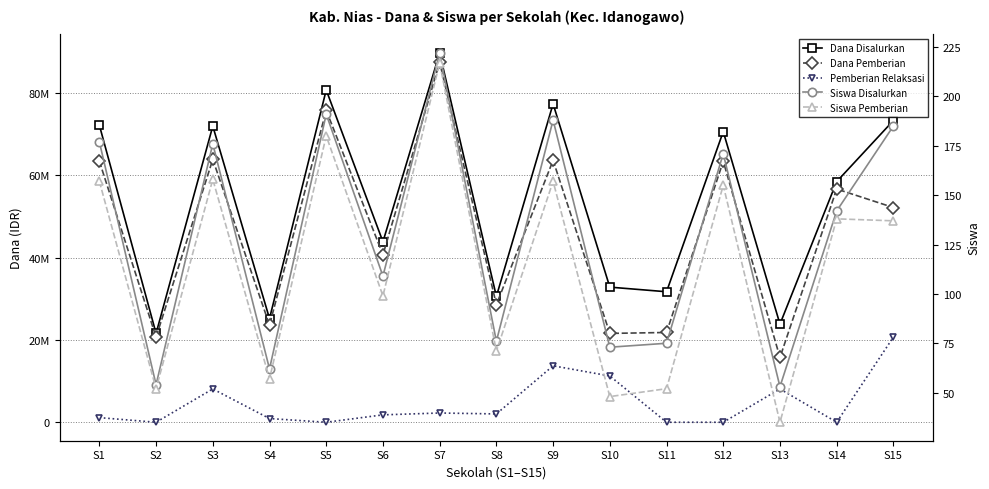

Which series has the widest spread of values?

Dana Pemberian